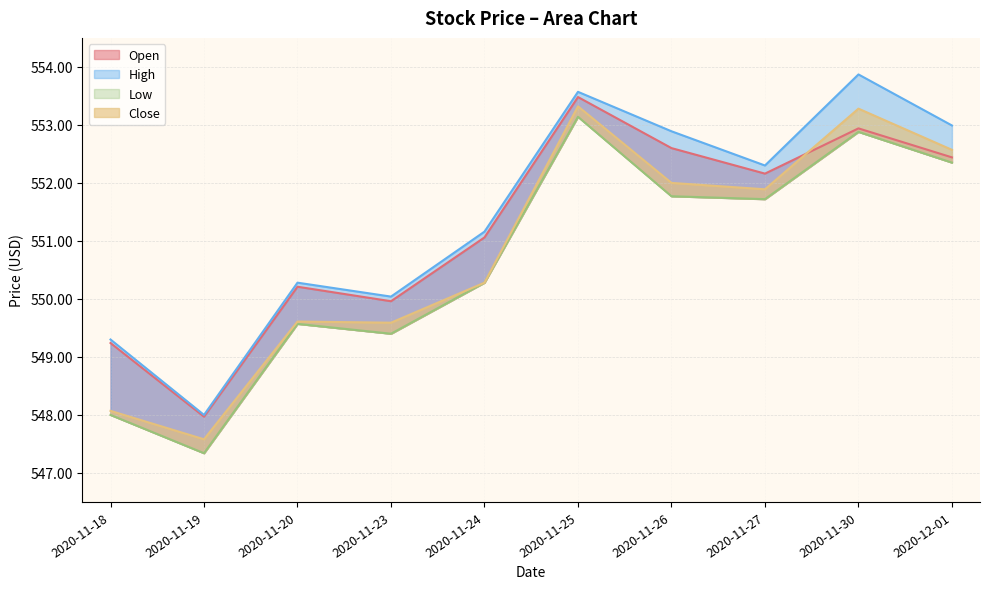

Between 2020-12-01 and 2020-11-30, which is larger?

2020-11-30